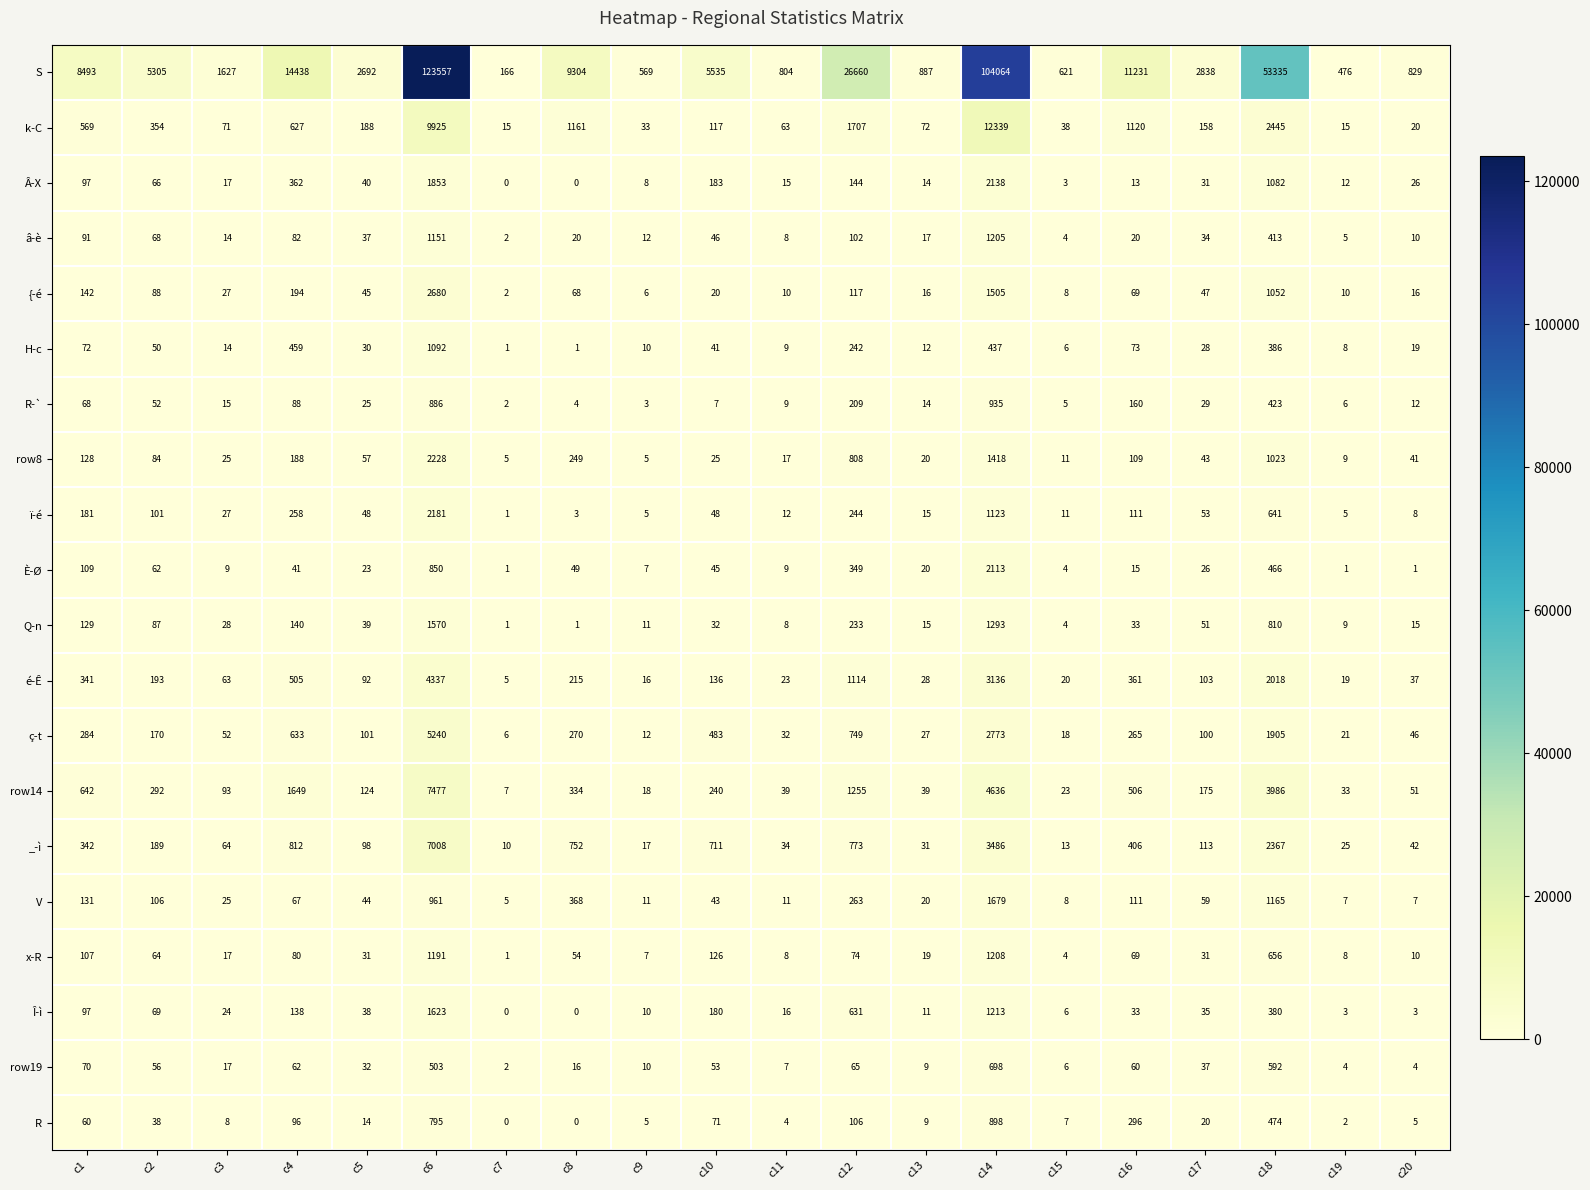

Count the number of data series in this chart.

20